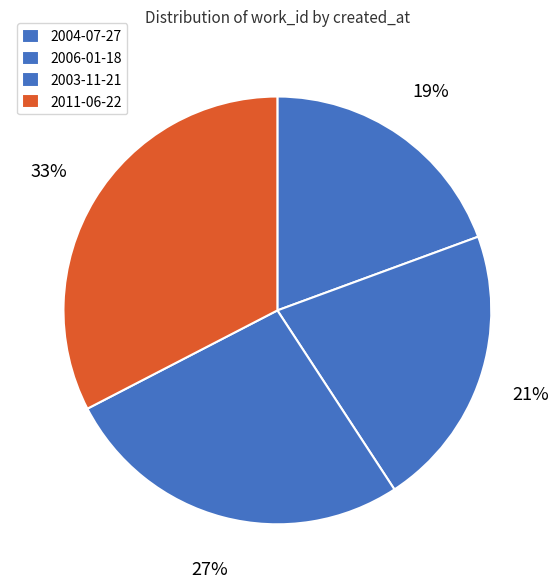

What is the smallest slice in the pie chart?

2004-07-27